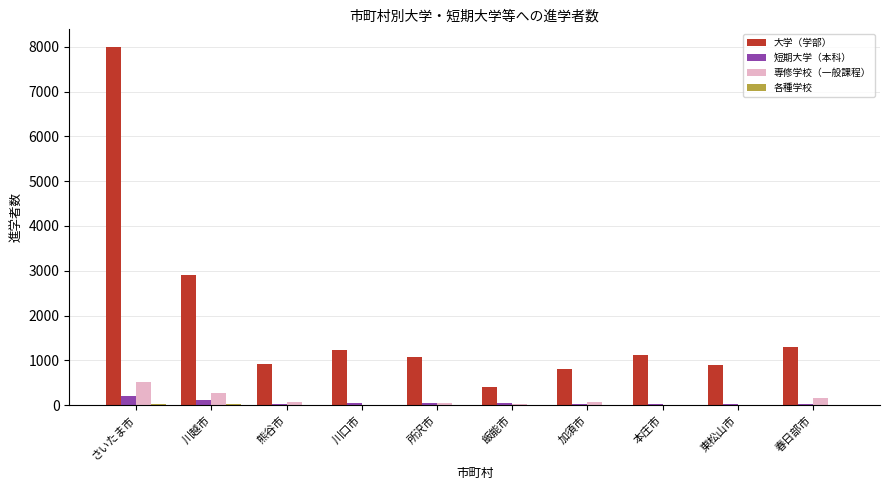

What is the highest value of the 専修学校（一般課程） series?

511